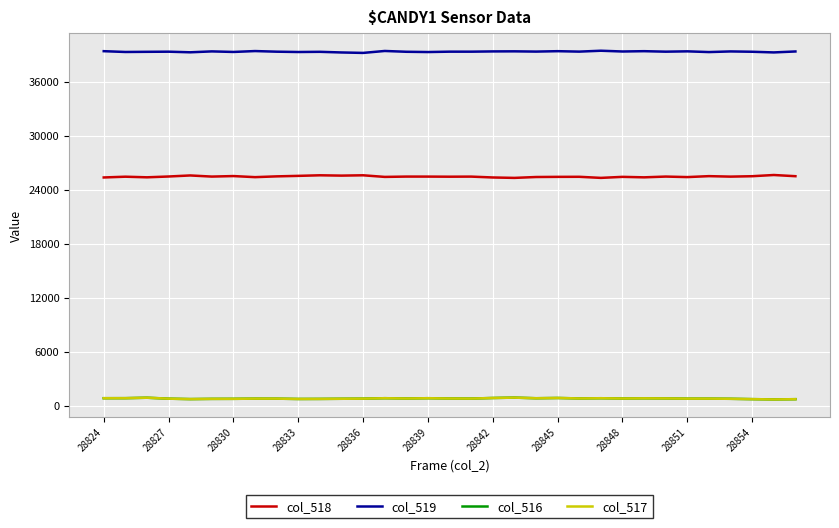

What is the sum of all col_518 values?

839604